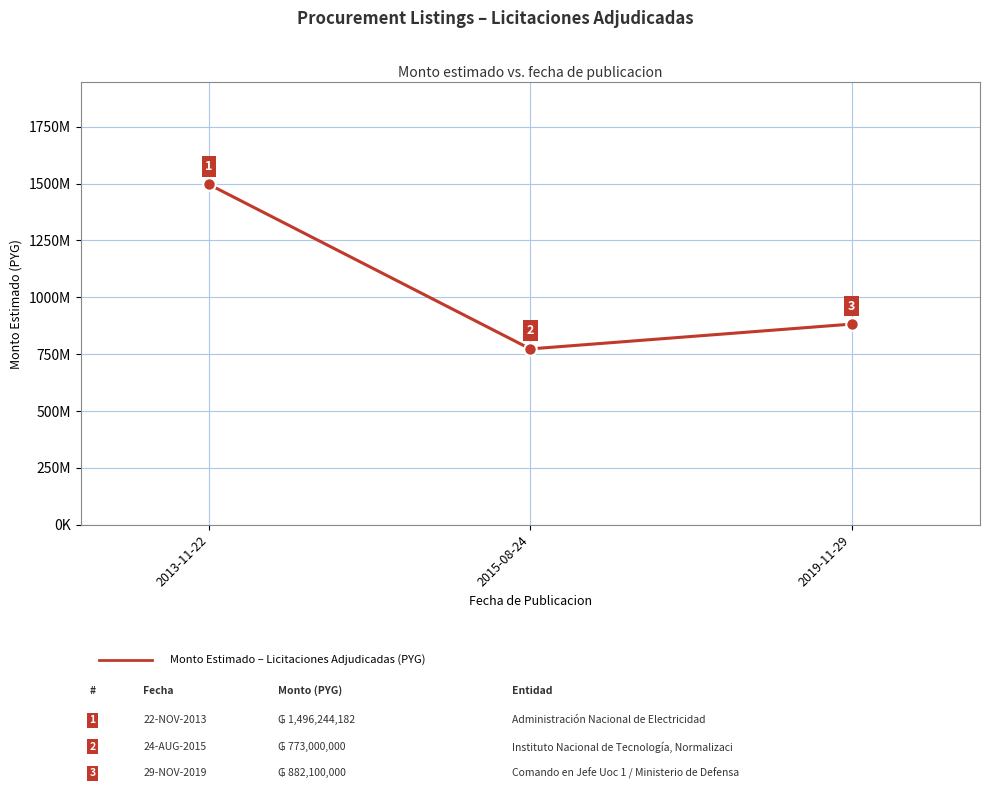

What value does the data have at 2019-11-29?

882100000